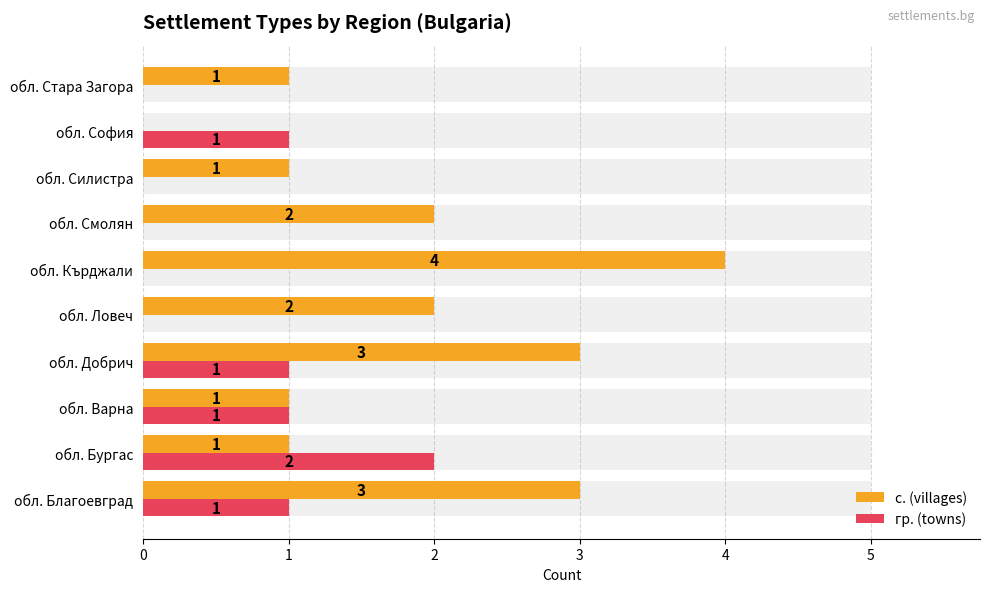

The value of с. (villages) at обл. Ловеч is 2. True or false?

True